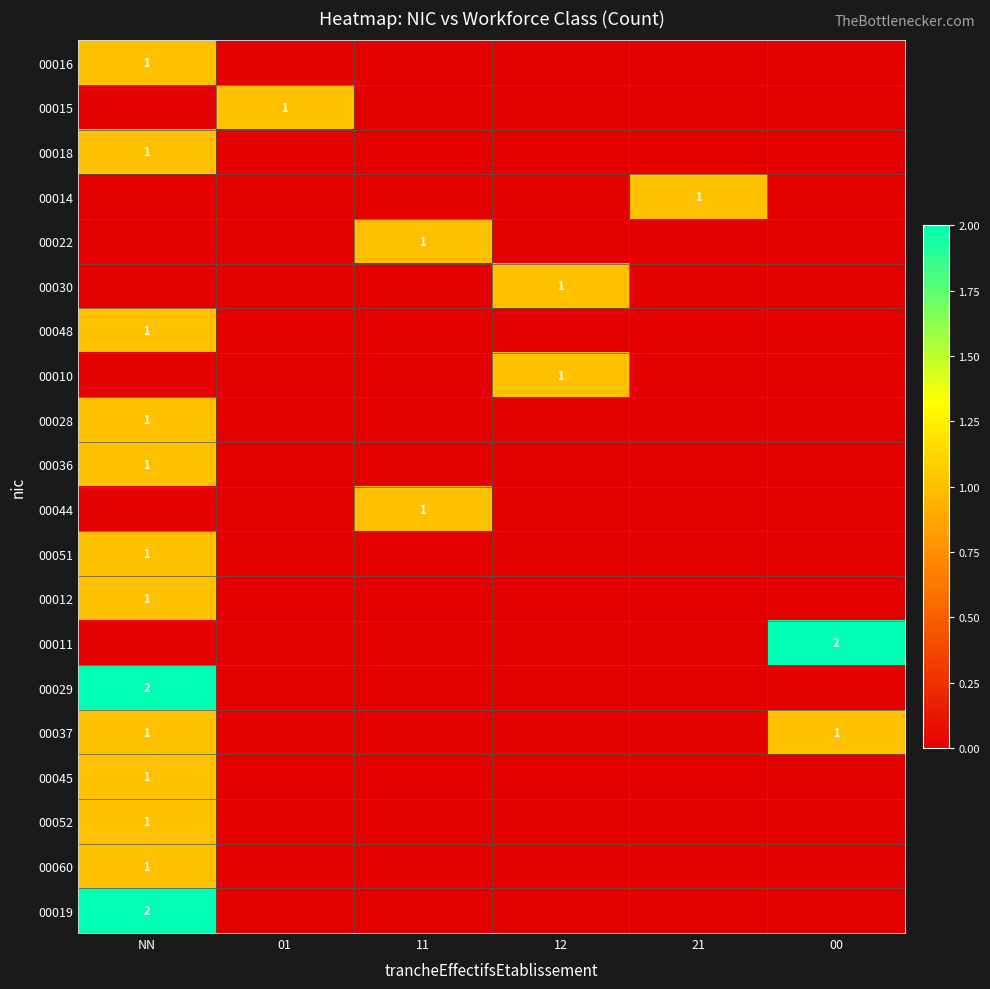

The 00036 series shows 0 at NN. True or false?

False